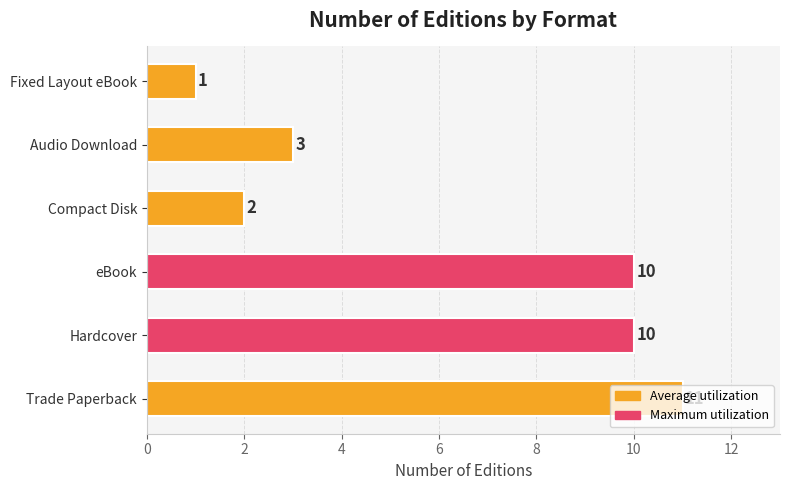

What is the average value?

6